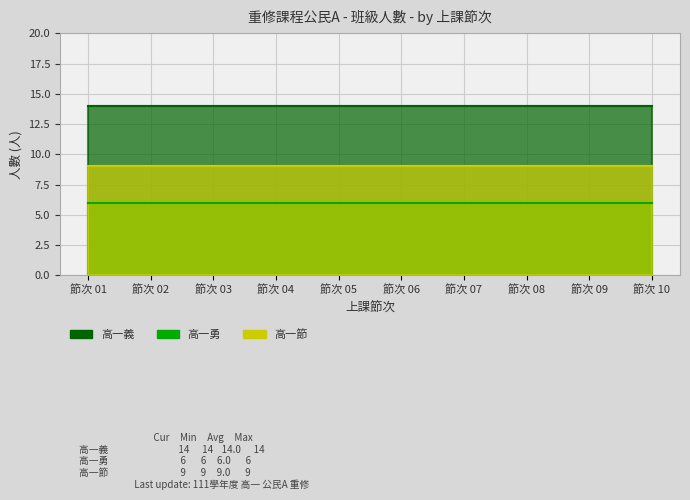

True or false: 高一義 has a value of 21 at 高一義.

False